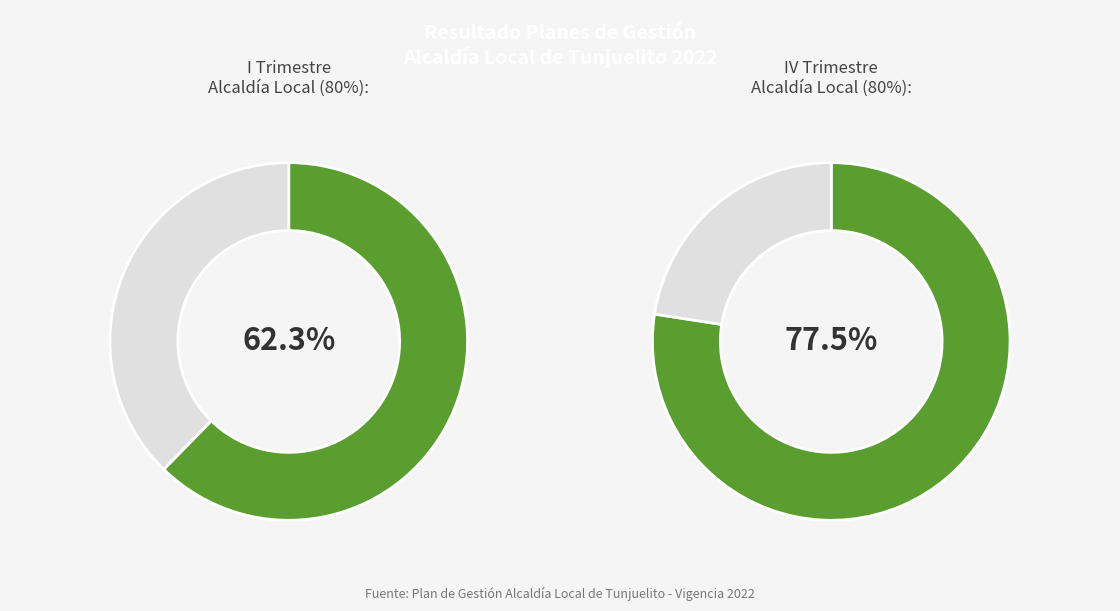

Count the number of slices in the pie.

4